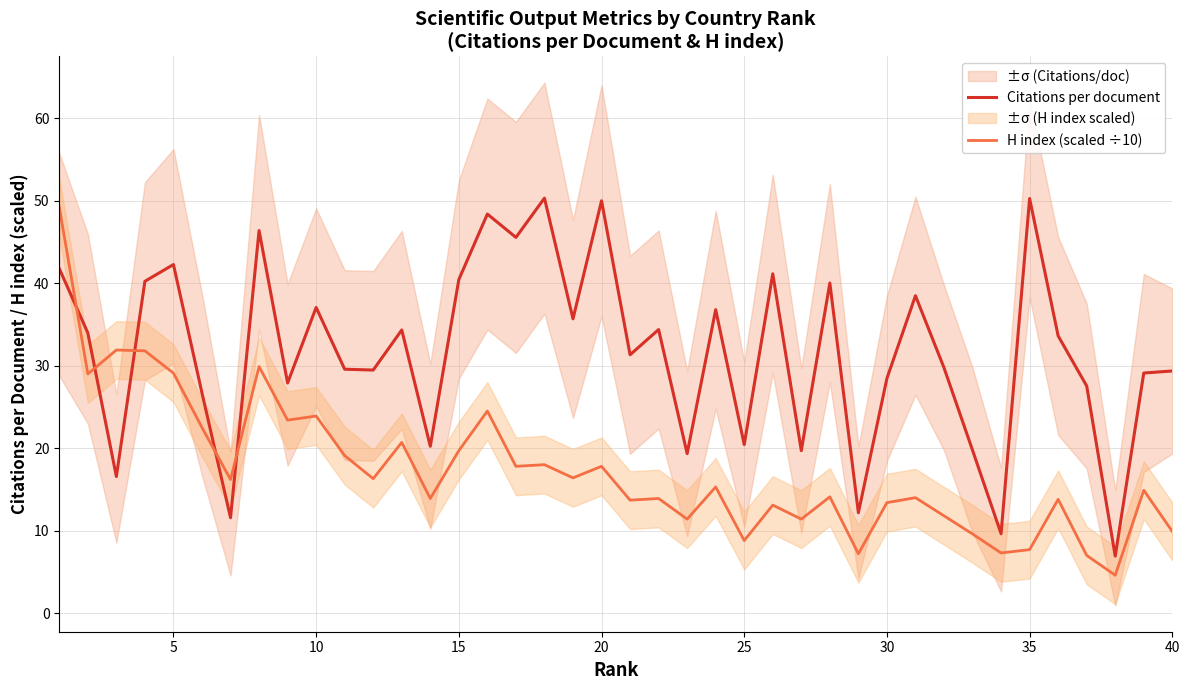

The H index (scaled ÷10) series shows 24.6 at 20. True or false?

False